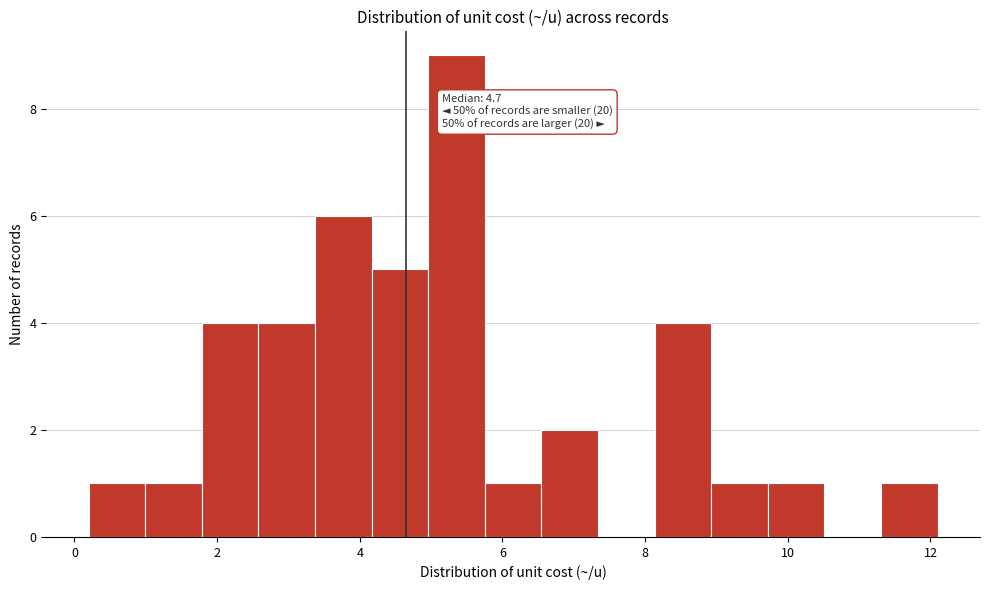

Read against the x-axis, roughly where is the centre of the tallest bar?

5.4